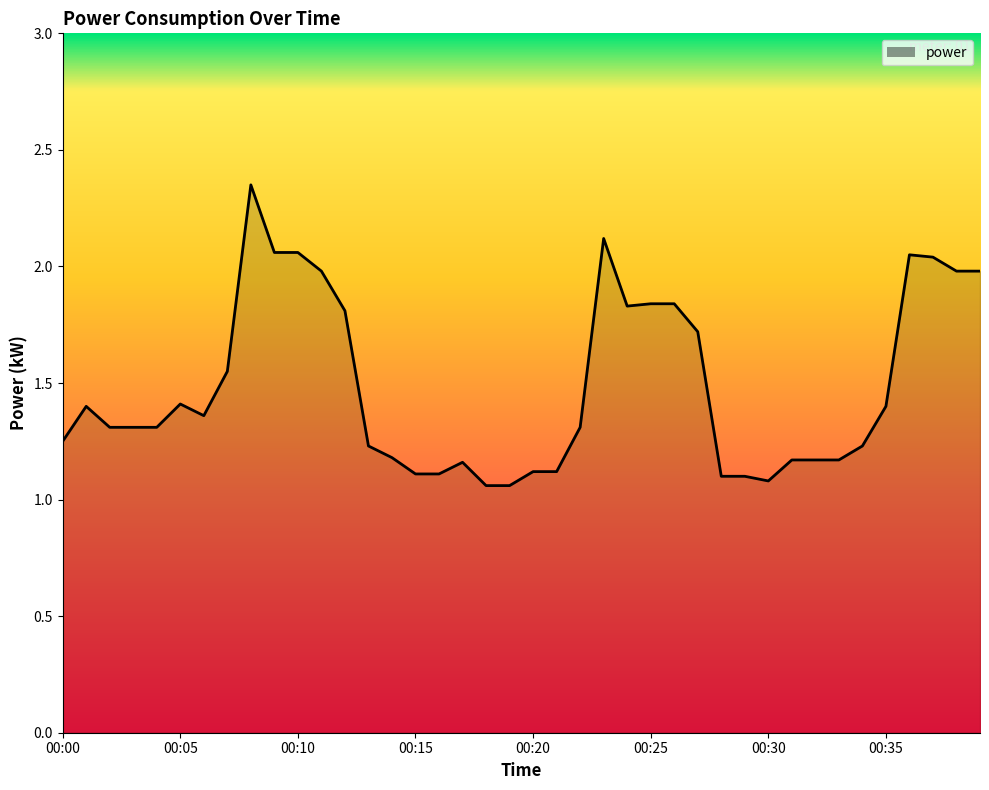

What is the difference between the maximum and minimum values?

1.3